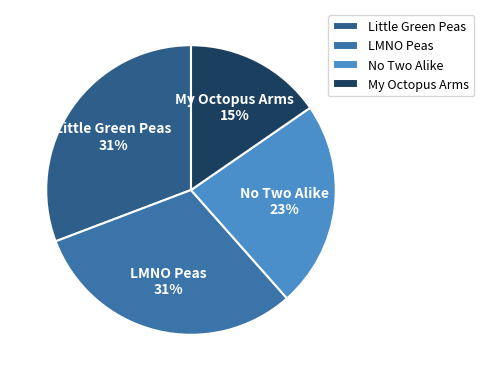

Which category has the smallest portion of the pie?

My Octopus Arms